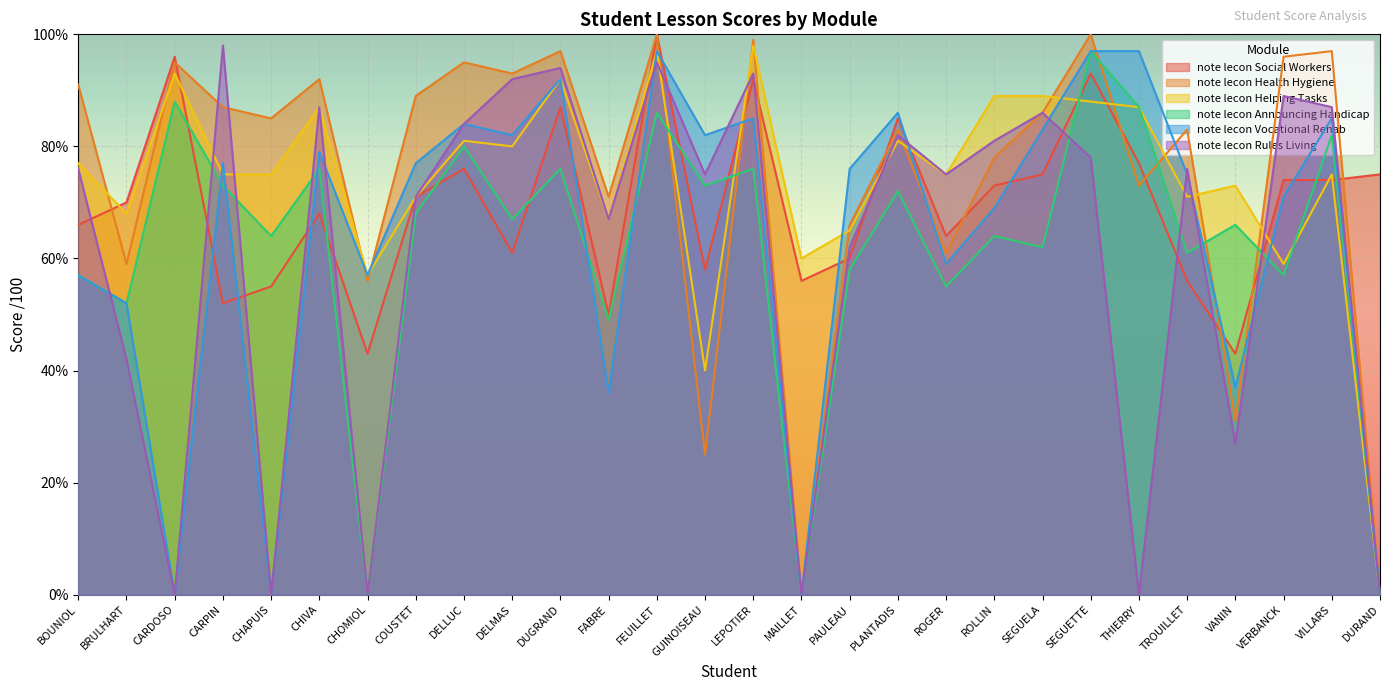

Reading left to right, list all the values displayed in this chart.

note lecon Social Workers: BOUNIOL=66	BRULHART=70	CARDOSO=96	CARPIN=52	CHAPUIS=55	CHIVA=68	CHOMIOL=43	COUSTET=71	DELLUC=76	DELMAS=61	DUGRAND=87	FABRE=50	FEUILLET=100	GUINOISEAU=58	LEPOTIER=92	MAILLET=56	PAULEAU=60	PLANTADIS=85	ROGER=64	ROLLIN=73	SEGUELA=75	SEGUETTE=93	THIERRY=77	TROUILLET=56	VANIN=43	VERBANCK=74	VILLARS=74	DURAND=75
note lecon Health Hygiene: BOUNIOL=91	BRULHART=59	CARDOSO=95	CARPIN=87	CHAPUIS=85	CHIVA=92	CHOMIOL=56	COUSTET=89	DELLUC=95	DELMAS=93	DUGRAND=97	FABRE=71	FEUILLET=100	GUINOISEAU=25	LEPOTIER=99	MAILLET=0	PAULEAU=66	PLANTADIS=83	ROGER=61	ROLLIN=78	SEGUELA=86	SEGUETTE=100	THIERRY=73	TROUILLET=83	VANIN=31	VERBANCK=96	VILLARS=97	DURAND=0
note lecon Helping Tasks: BOUNIOL=77	BRULHART=68	CARDOSO=93	CARPIN=75	CHAPUIS=75	CHIVA=87	CHOMIOL=57	COUSTET=71	DELLUC=81	DELMAS=80	DUGRAND=92	FABRE=67	FEUILLET=97	GUINOISEAU=40	LEPOTIER=98	MAILLET=60	PAULEAU=65	PLANTADIS=81	ROGER=75	ROLLIN=89	SEGUELA=89	SEGUETTE=88	THIERRY=87	TROUILLET=71	VANIN=73	VERBANCK=59	VILLARS=75	DURAND=0
note lecon Announcing Handicap: BOUNIOL=57	BRULHART=52	CARDOSO=88	CARPIN=73	CHAPUIS=64	CHIVA=76	CHOMIOL=0	COUSTET=68	DELLUC=80	DELMAS=67	DUGRAND=76	FABRE=49	FEUILLET=86	GUINOISEAU=73	LEPOTIER=76	MAILLET=0	PAULEAU=58	PLANTADIS=72	ROGER=55	ROLLIN=64	SEGUELA=62	SEGUETTE=97	THIERRY=87	TROUILLET=61	VANIN=66	VERBANCK=57	VILLARS=82	DURAND=0
note lecon Vocational Rehab: BOUNIOL=57	BRULHART=52	CARDOSO=0	CARPIN=77	CHAPUIS=0	CHIVA=79	CHOMIOL=57	COUSTET=77	DELLUC=84	DELMAS=82	DUGRAND=92	FABRE=36	FEUILLET=97	GUINOISEAU=82	LEPOTIER=85	MAILLET=0	PAULEAU=76	PLANTADIS=86	ROGER=59	ROLLIN=69	SEGUELA=83	SEGUETTE=97	THIERRY=97	TROUILLET=75	VANIN=37	VERBANCK=71	VILLARS=85	DURAND=0
note lecon Rules Living: BOUNIOL=76	BRULHART=42	CARDOSO=0	CARPIN=98	CHAPUIS=0	CHIVA=87	CHOMIOL=0	COUSTET=71	DELLUC=84	DELMAS=92	DUGRAND=94	FABRE=67	FEUILLET=95	GUINOISEAU=75	LEPOTIER=93	MAILLET=0	PAULEAU=62	PLANTADIS=82	ROGER=75	ROLLIN=81	SEGUELA=86	SEGUETTE=78	THIERRY=0	TROUILLET=76	VANIN=27	VERBANCK=89	VILLARS=87	DURAND=0